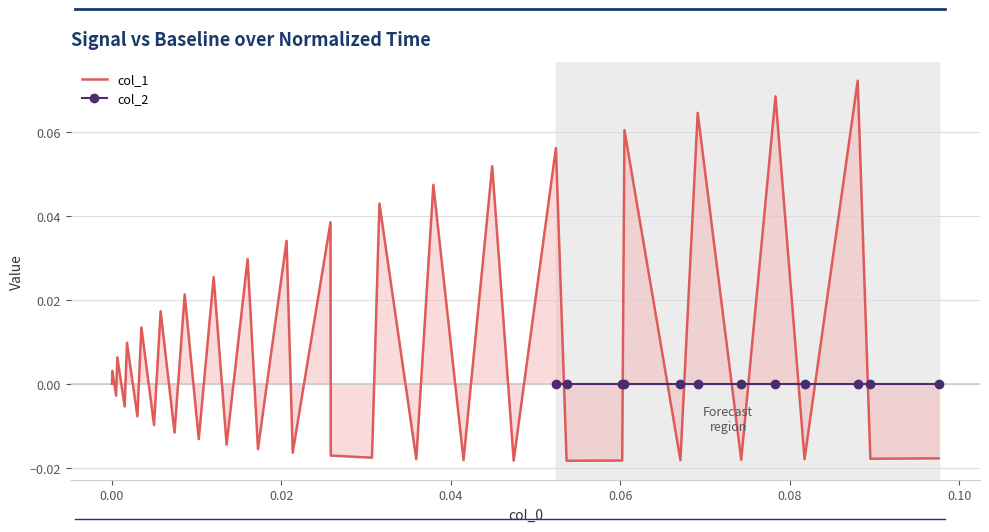

What is the difference between the maximum and minimum values?

0.1